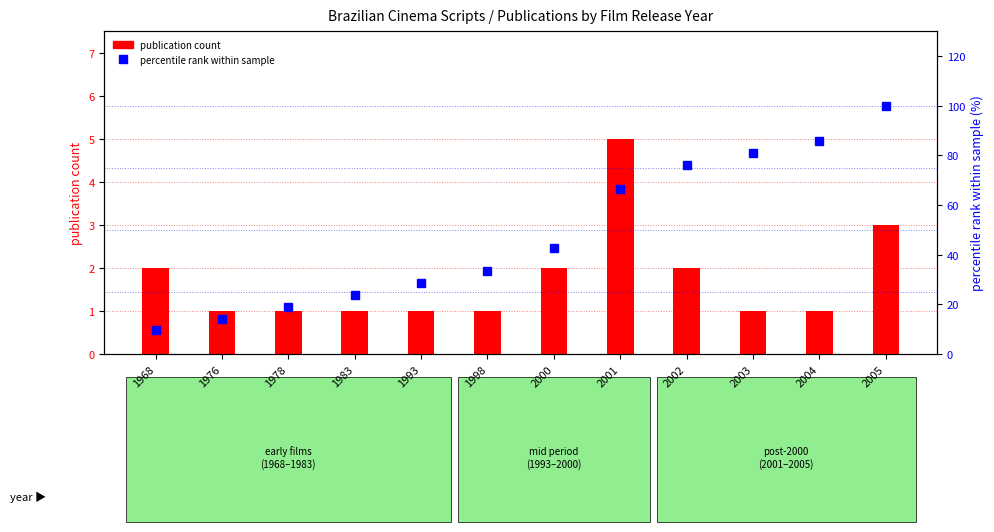

What is the sum of the publication count values at 2000 and 1968?

4.0